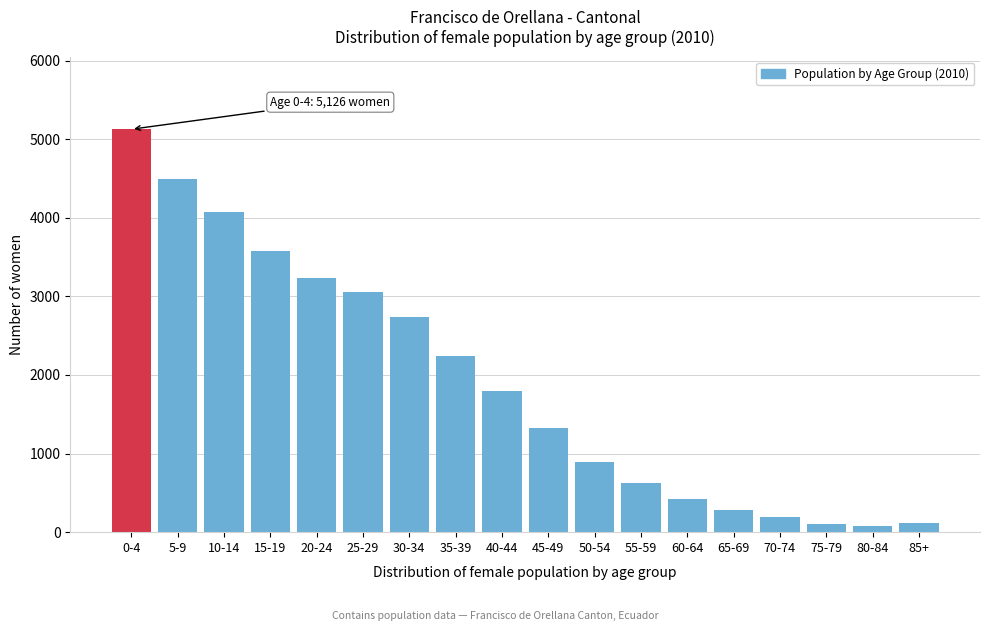

At which category does the chart reach its peak across all series?

0-4